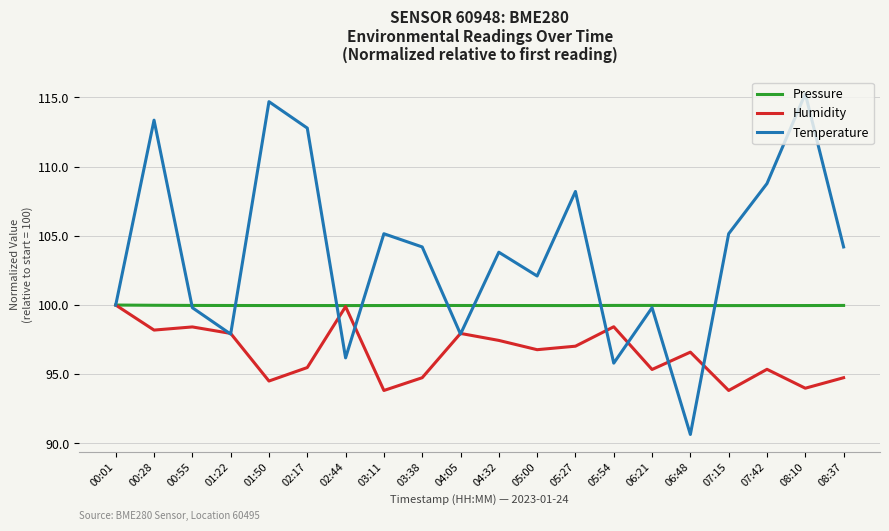

At which label does Humidity first exceed 96?

00:01